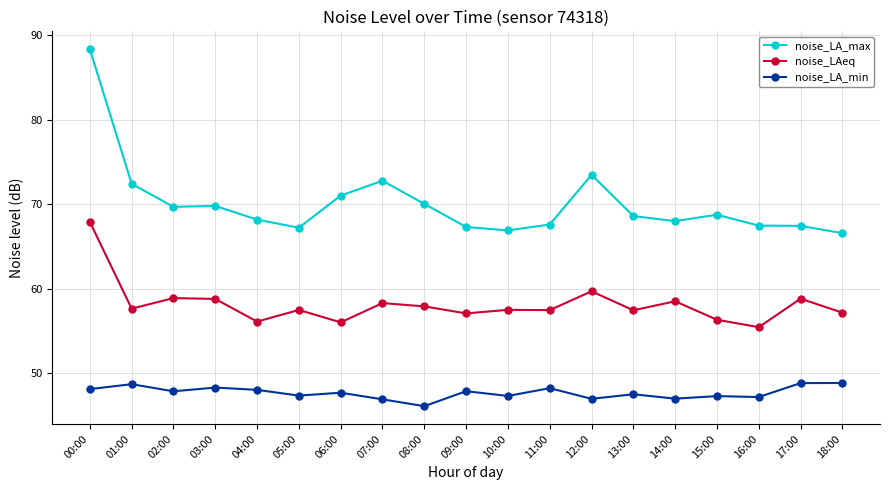

What is the maximum value shown in the chart?

88.3